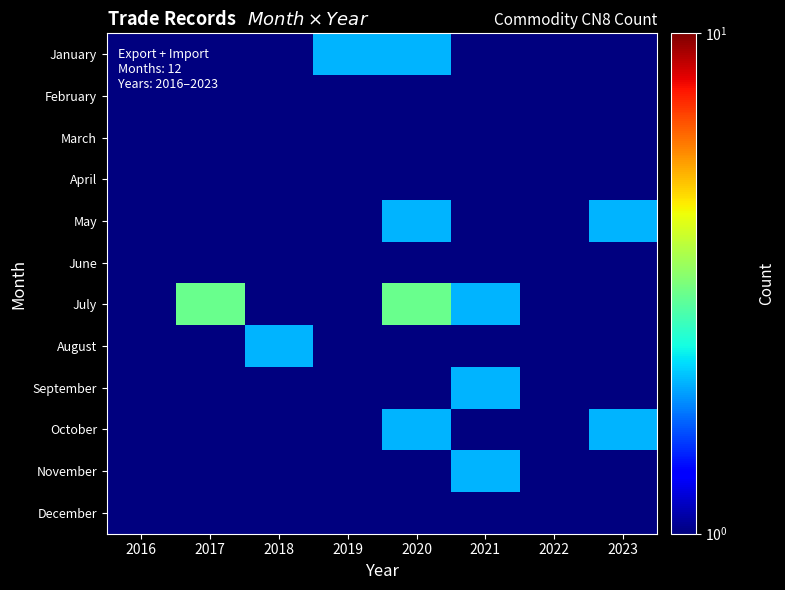

What is the total value across all series at 2021?

12.0